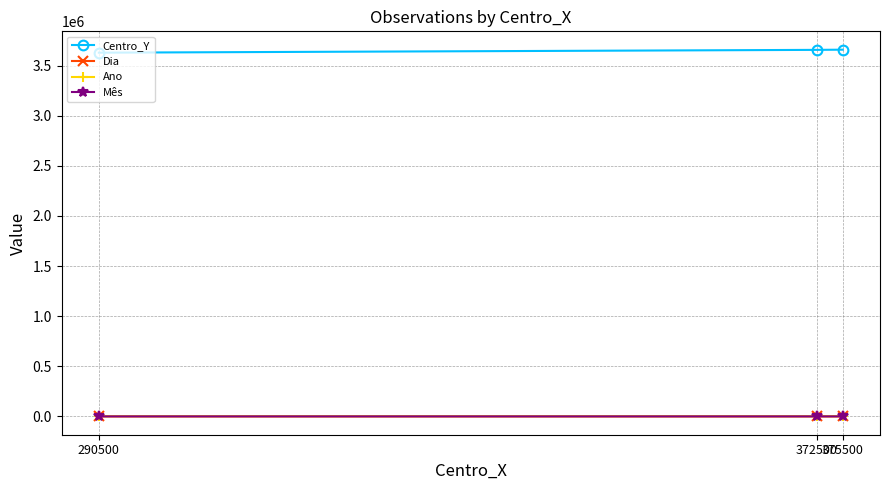

What is the maximum value shown in the chart?

3658500